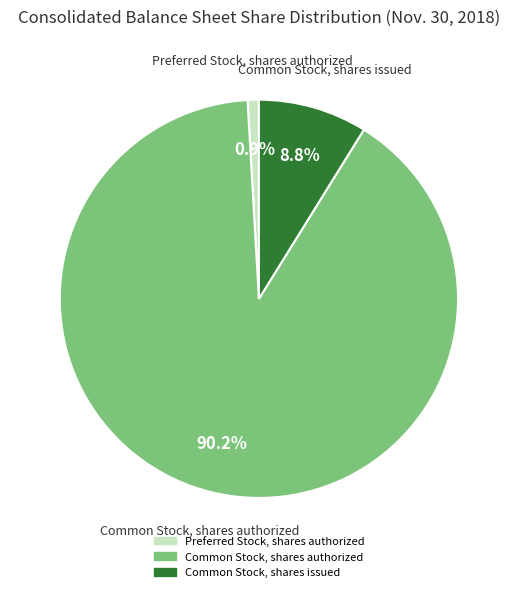

What percentage is the Common Stock, shares authorized slice, to the nearest percent?

90%